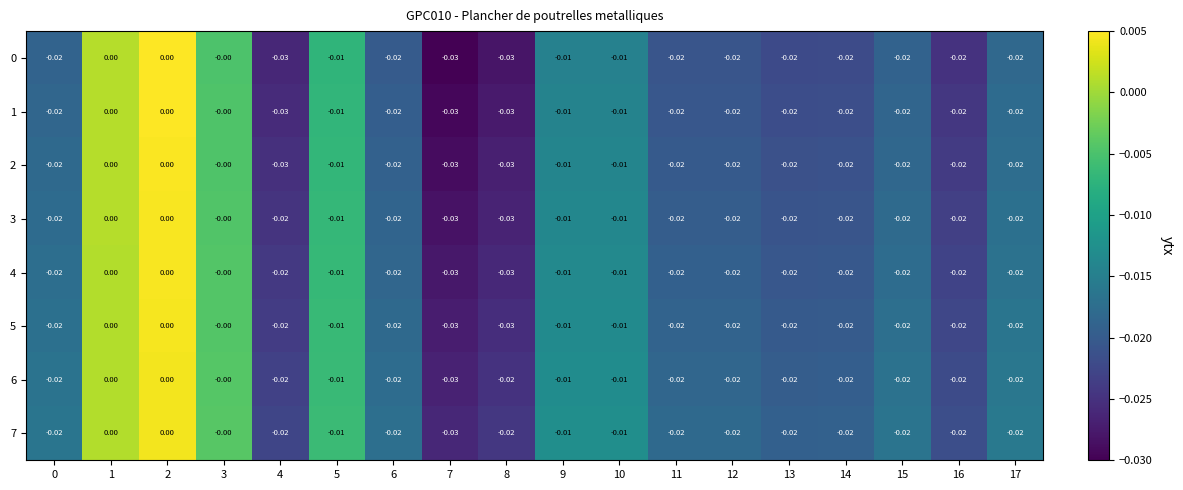

Is the value of 4 at 13 greater than the value of 6 at 10?

No